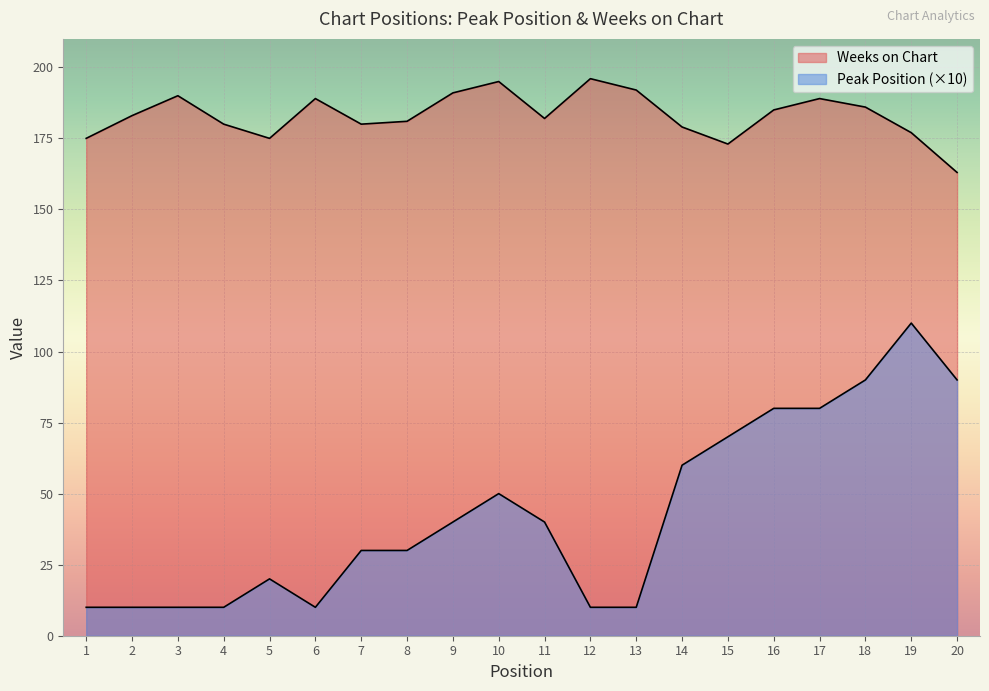

At which category does Peak Position reach its first local peak?

5